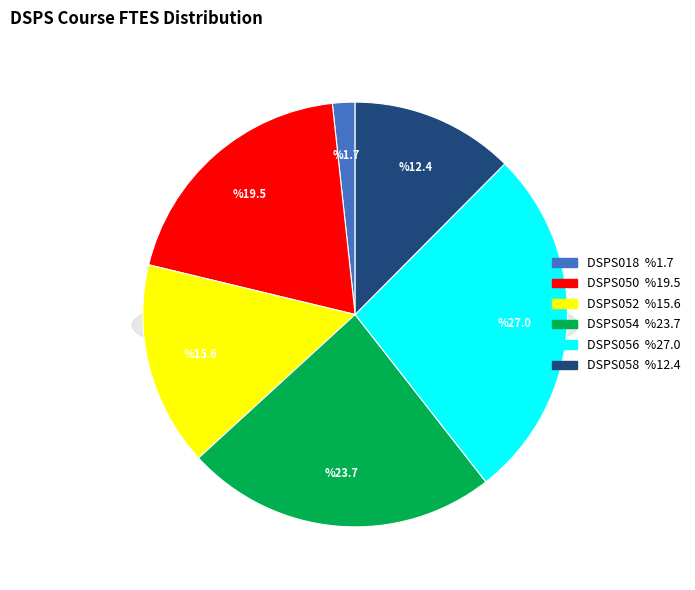

Is there a majority slice in this chart?

No